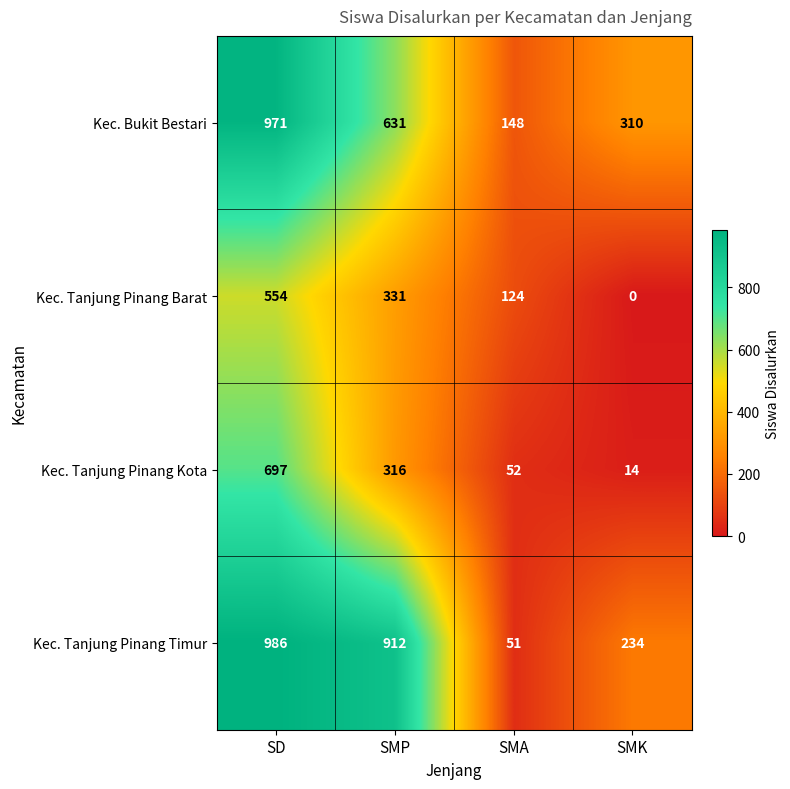

What is the difference between the maximum and minimum values in the Kec. Tanjung Pinang Kota series?

683